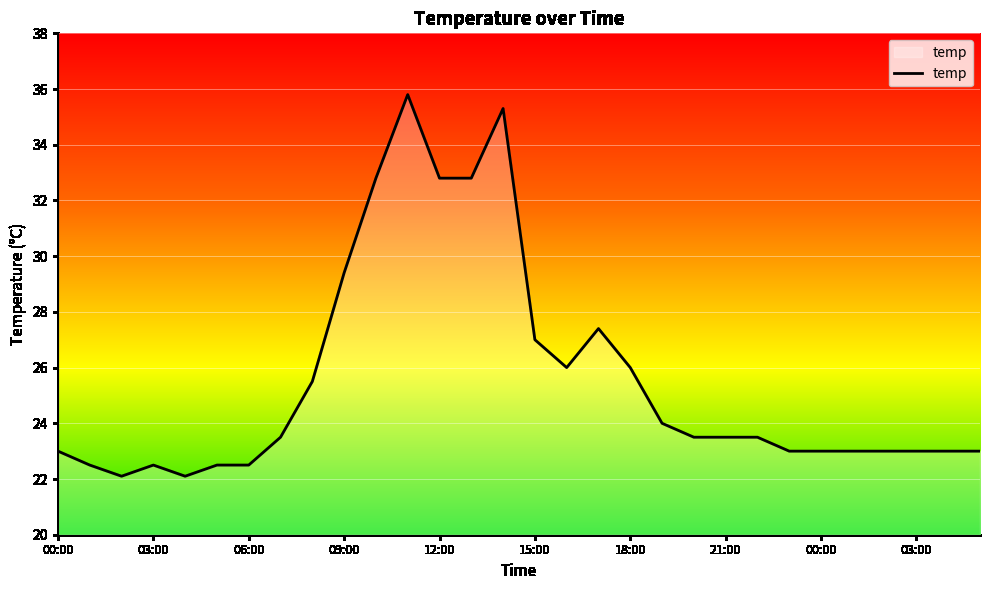

What is the difference between the maximum and minimum values?

13.7